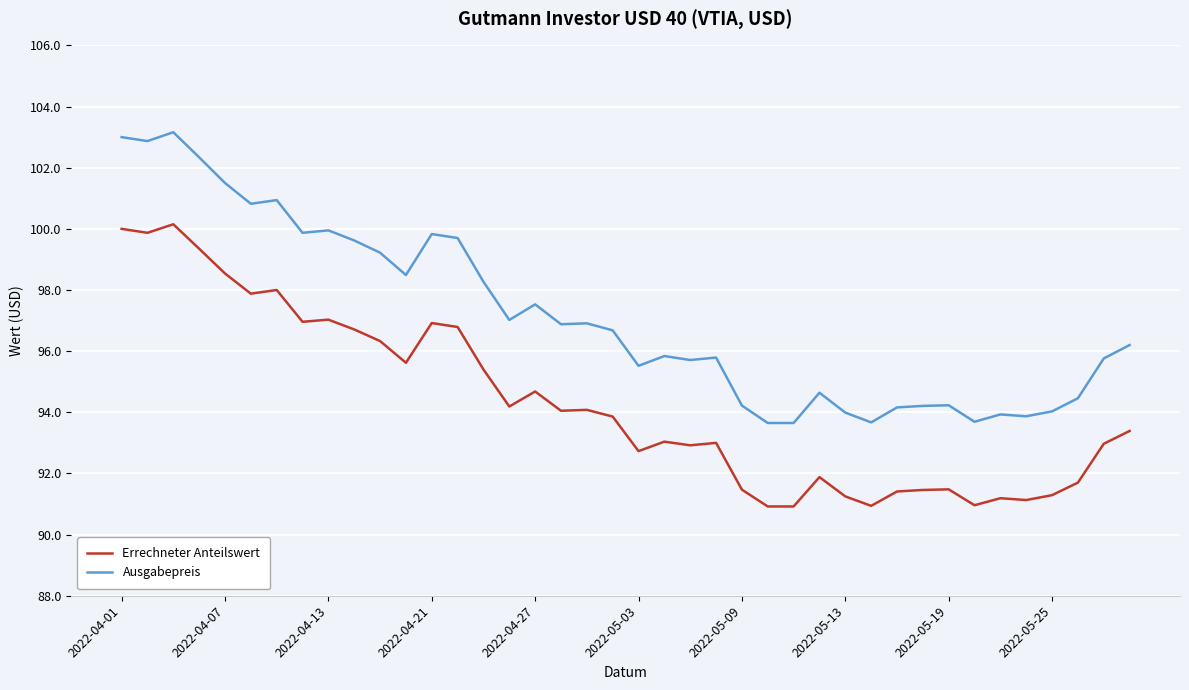

What is the minimum value for Ausgabepreis?

93.7